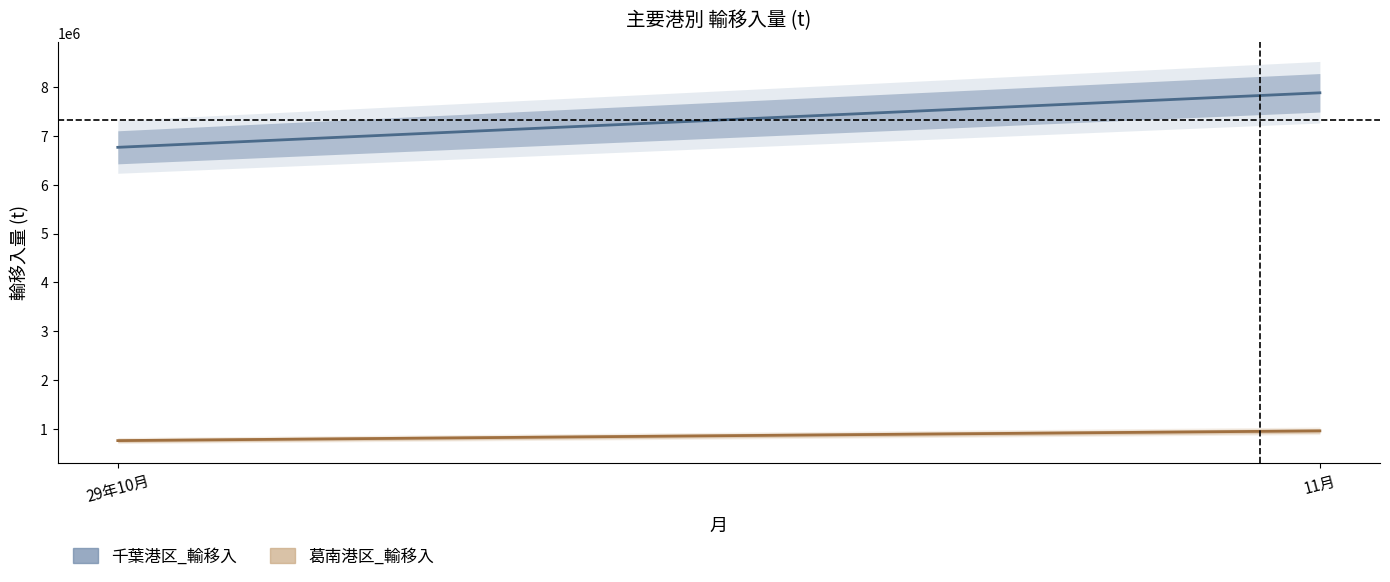

Does the chart have visible grid lines?

No